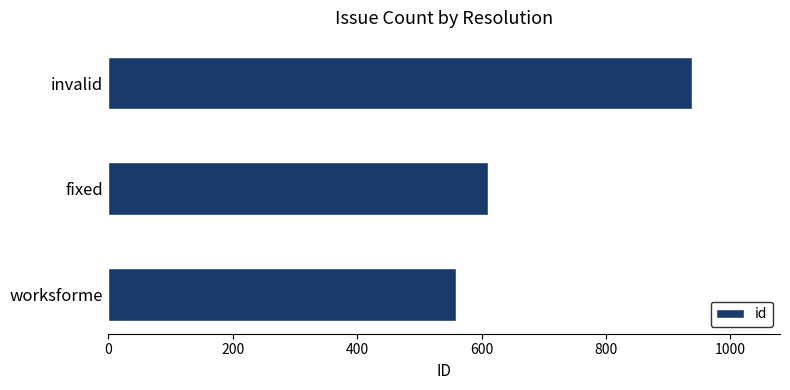

What is the ratio of the value at fixed to the value at worksforme?

1.1